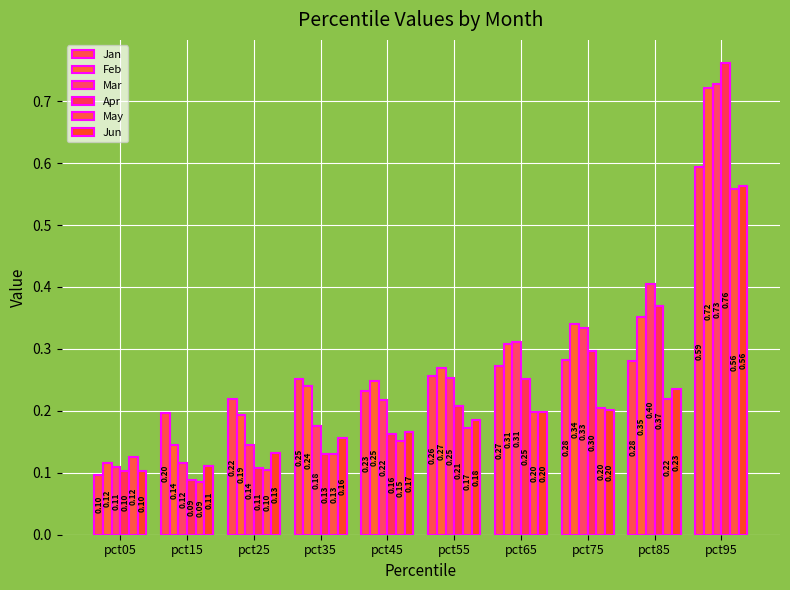

Are the bars grouped side by side (vs. stacked)?

Yes